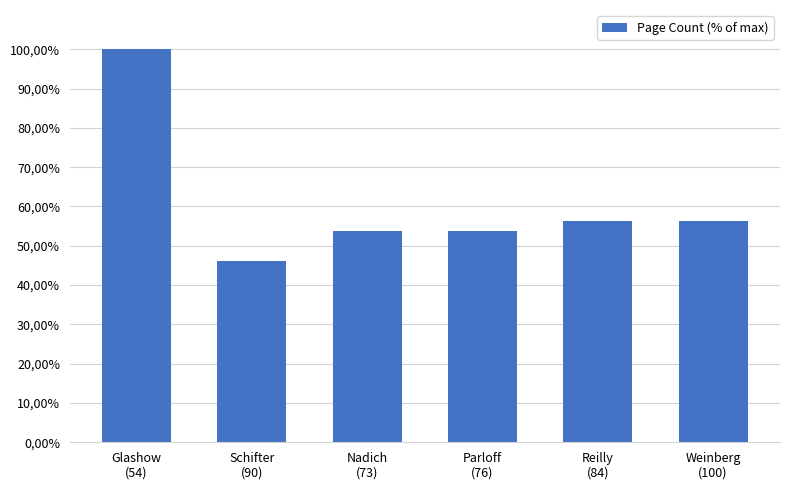

What is the average value?

61.1